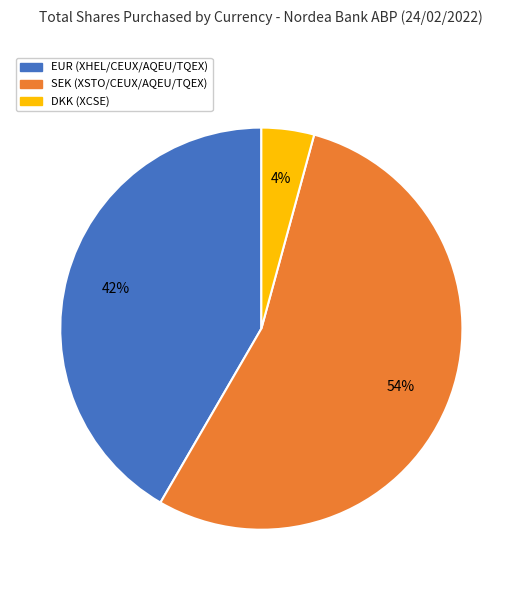

Which category has the smallest portion of the pie?

DKK (XCSE)